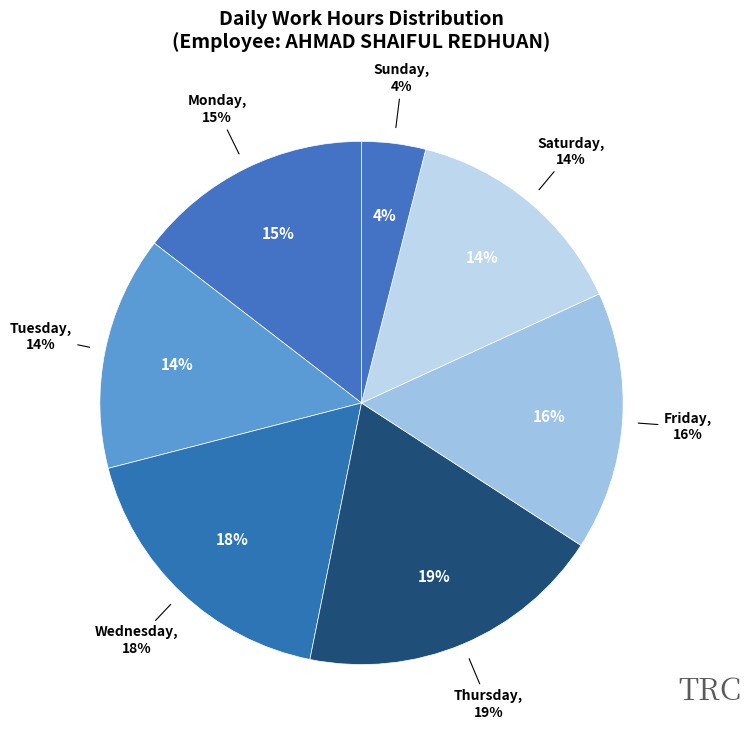

Does any single category account for the majority?

No